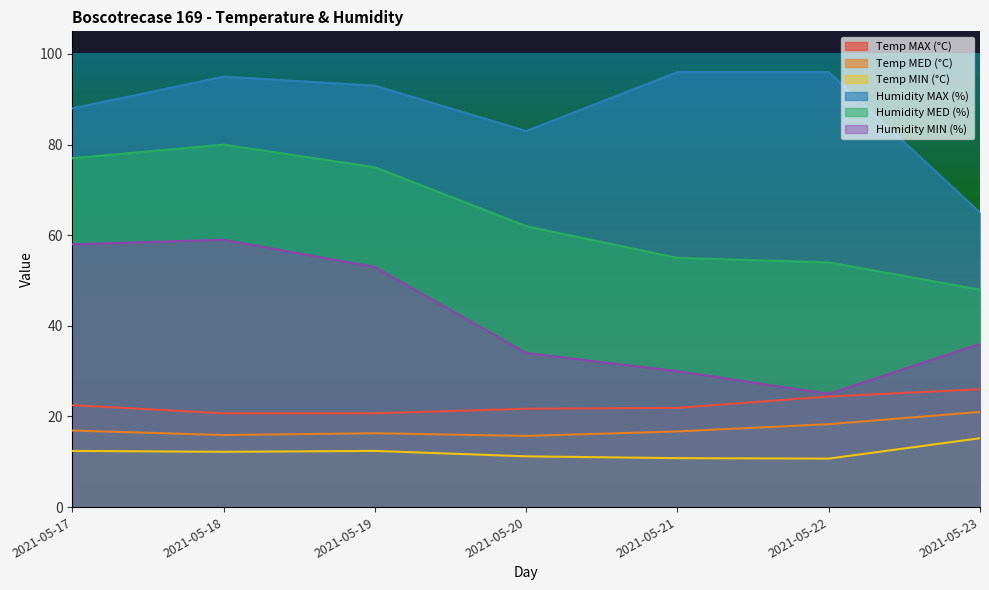

What is the value of the Humidity MIN (%) point at the 6th from the left?

25.0